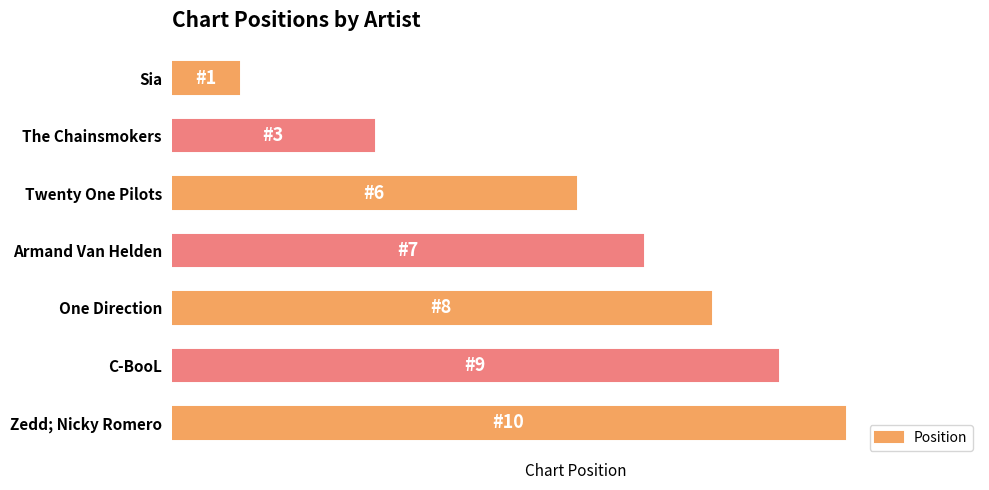

Are the bars grouped side by side (vs. stacked)?

No